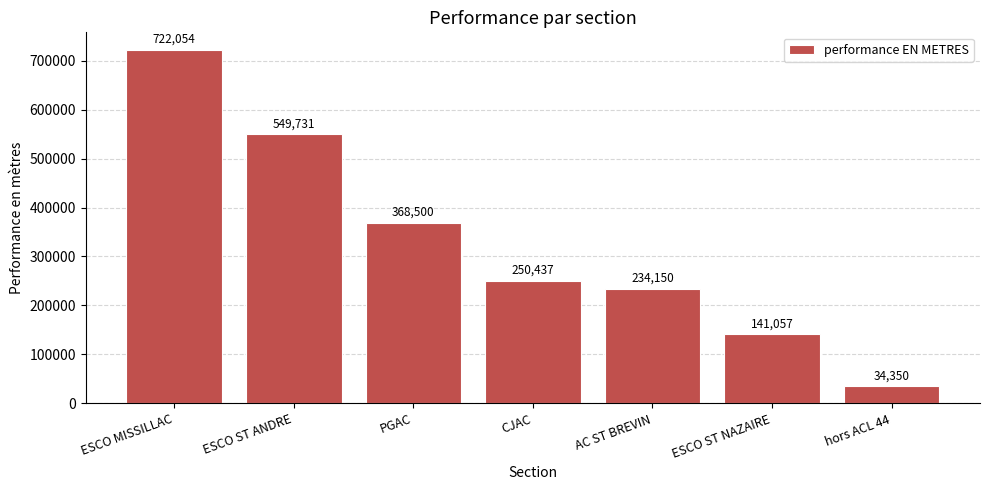

True or false: the data shows 368500 at PGAC.

True